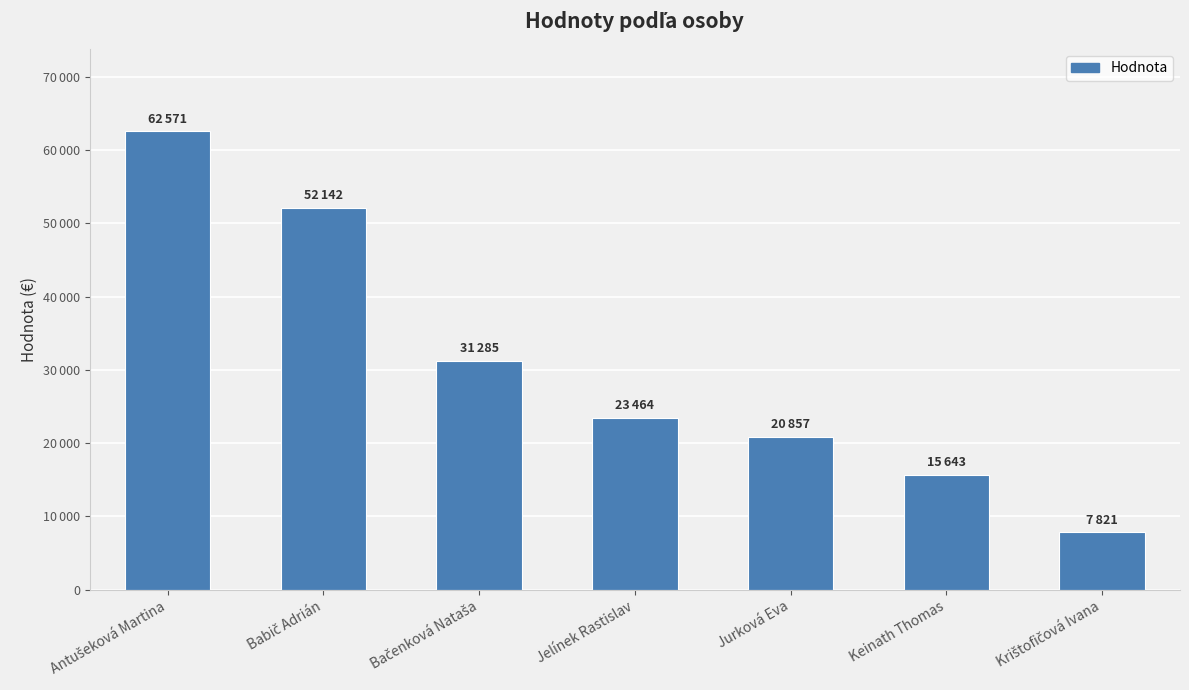

Does the chart contain any negative values?

No